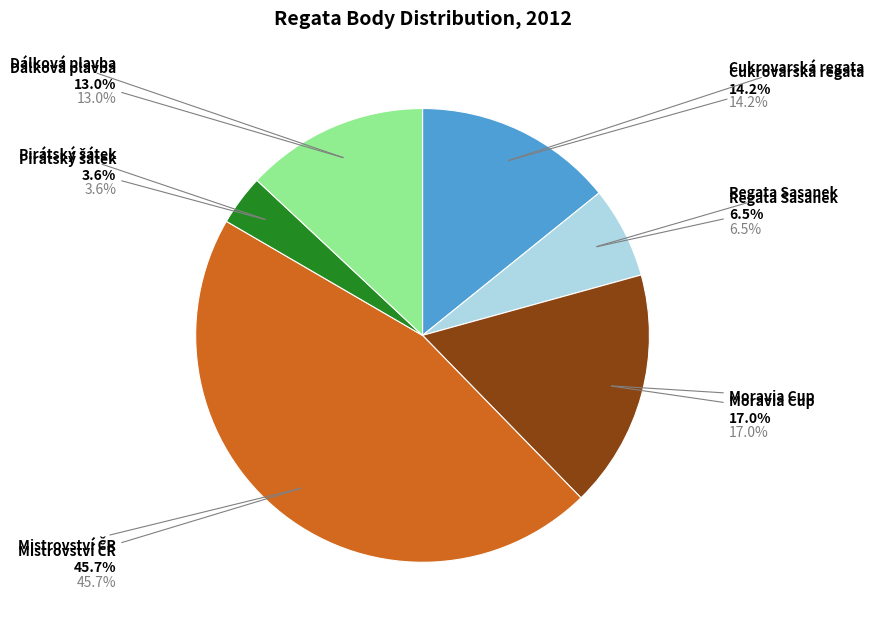

To the nearest percent, what is the difference between the largest and smallest slice percentages?

42%